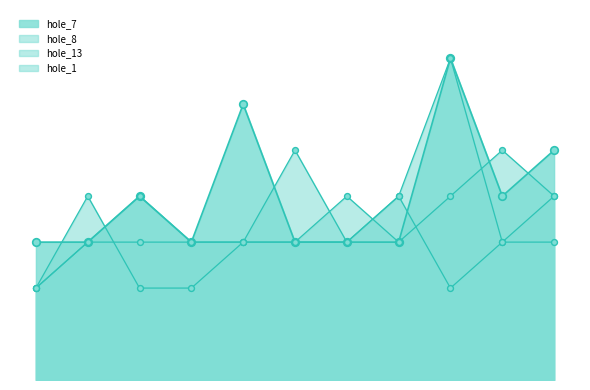

What is the total value across all series at 3?

13